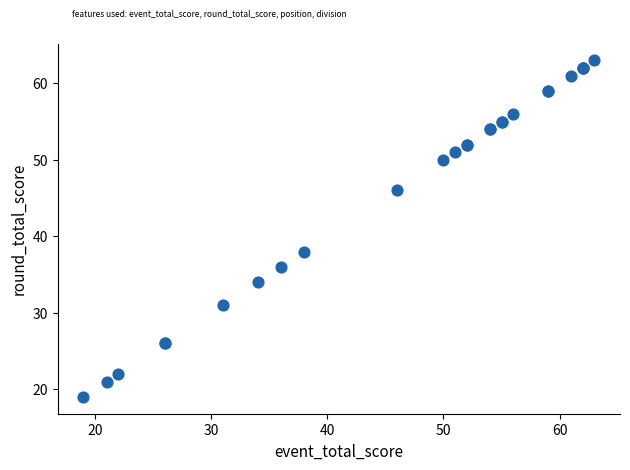

What Y value in the scatter plot is closest to 41?

38